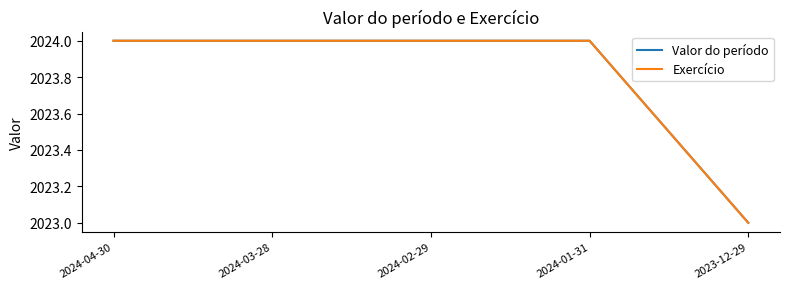

Rank the categories by Exercício value from highest to lowest.

2024-04-30, 2024-03-28, 2024-02-29, 2024-01-31, 2023-12-29